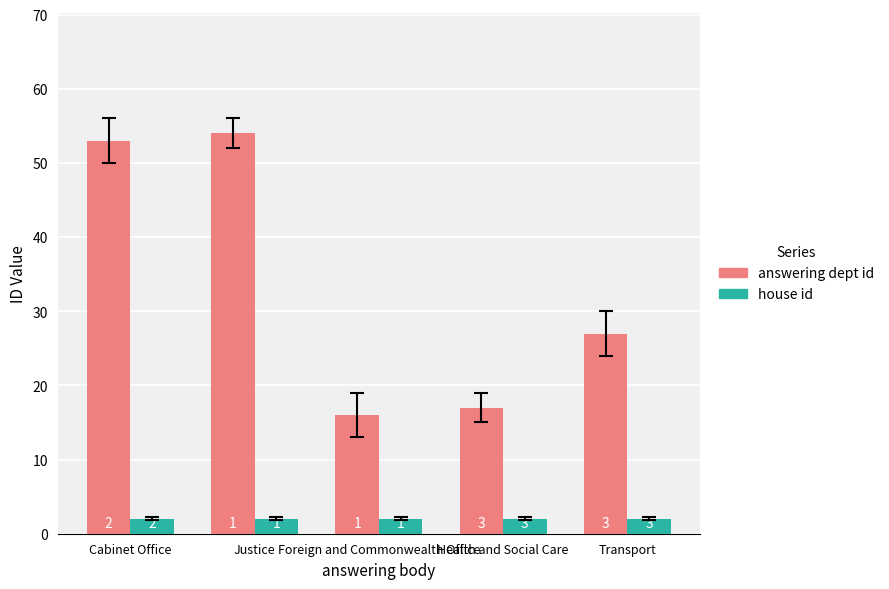

What are all the series names shown in the legend?

answering dept id, house id